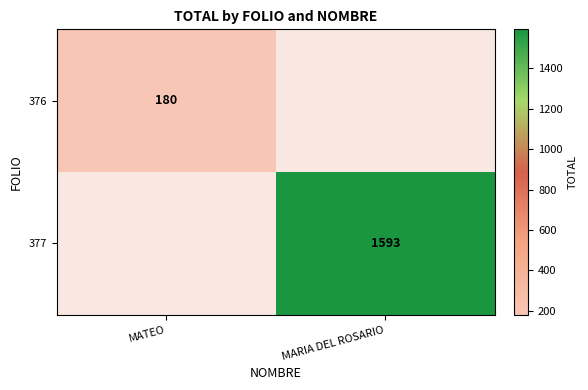

The 377 series shows 2582 at MARIA DEL ROSARIO. True or false?

False